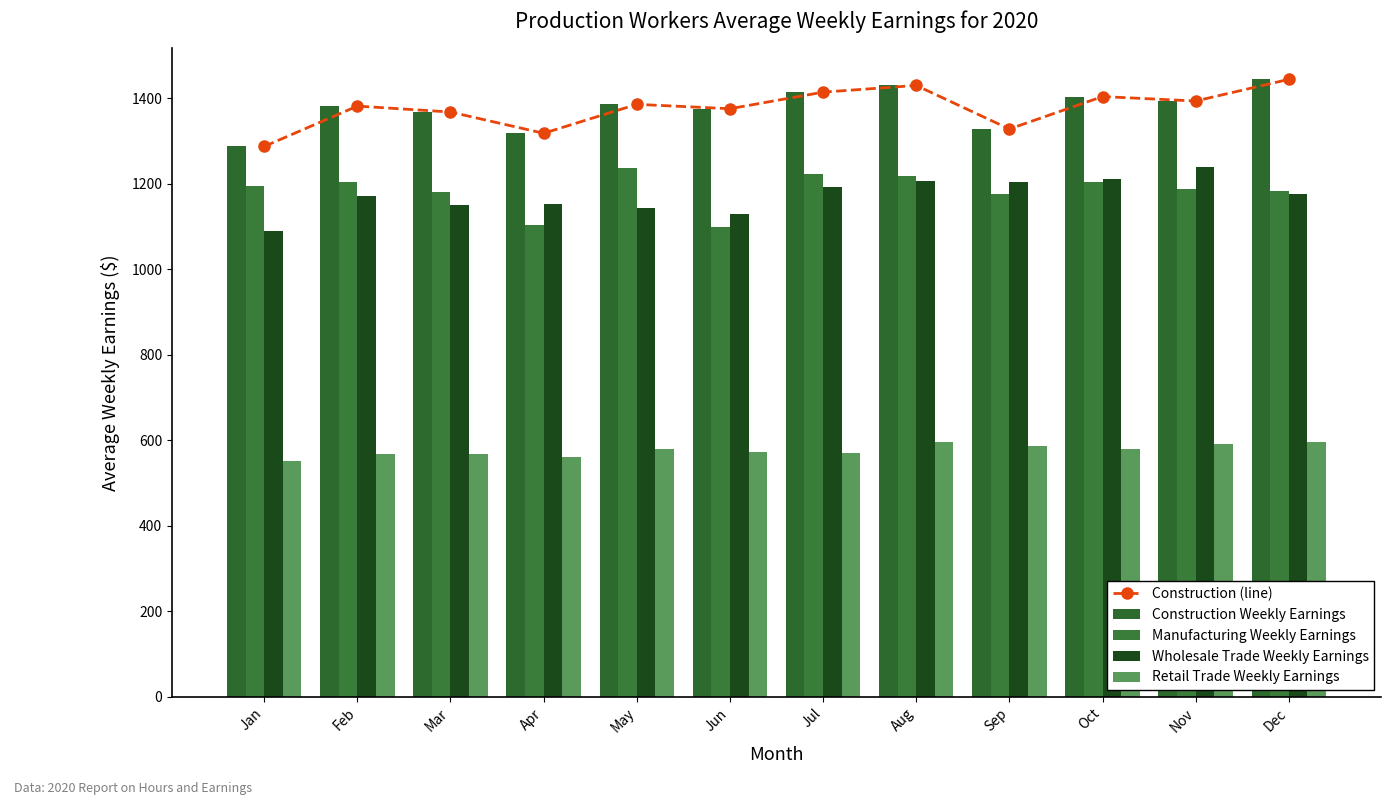

What value does the Retail Trade Weekly Earnings series have at Dec?

595.2